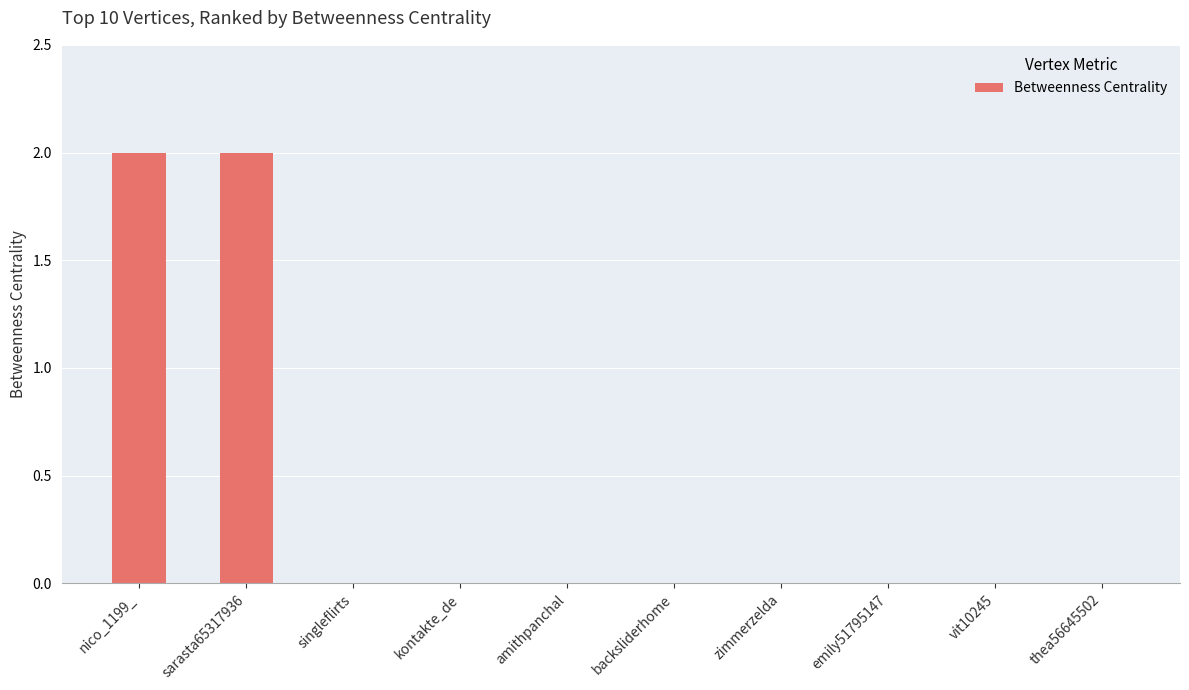

What is the sum of all values?

4